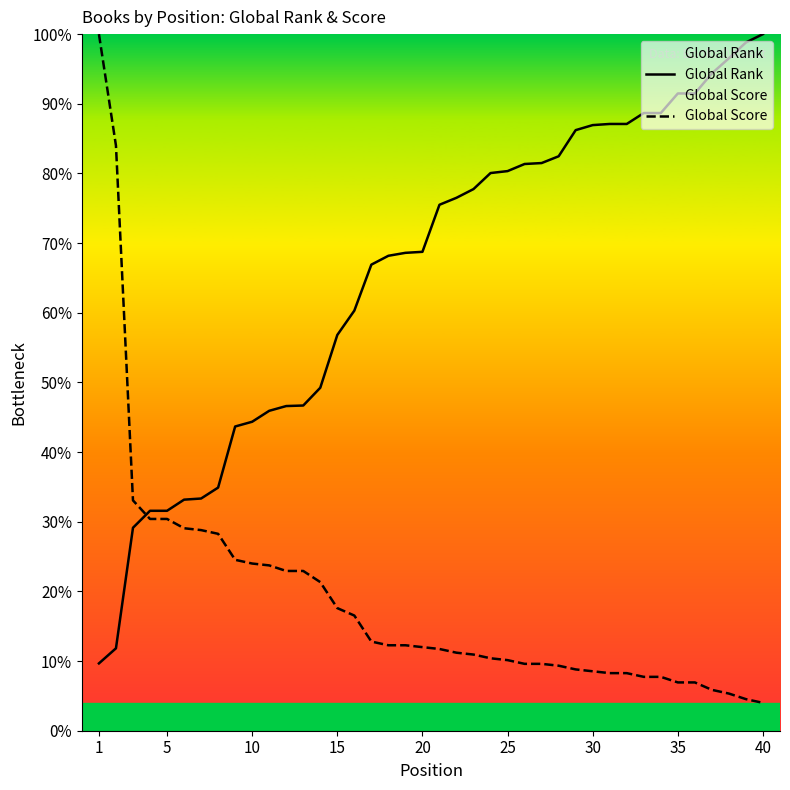

What is the difference between the maximum and minimum values in the Global Rank series?

90.3